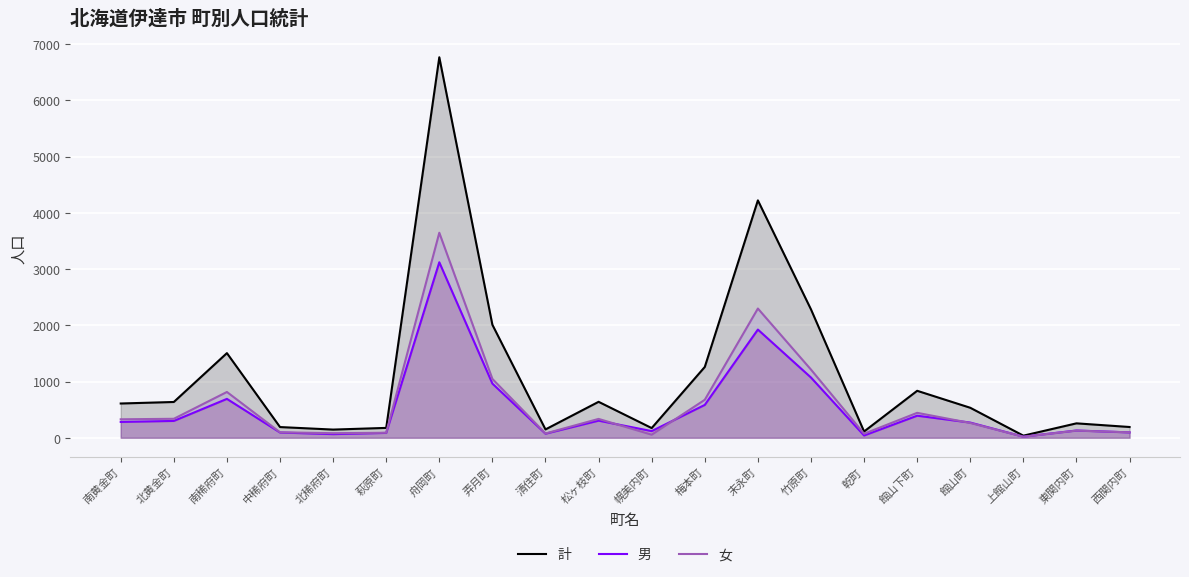

What is the difference between the maximum and minimum values in the 女 series?

3628